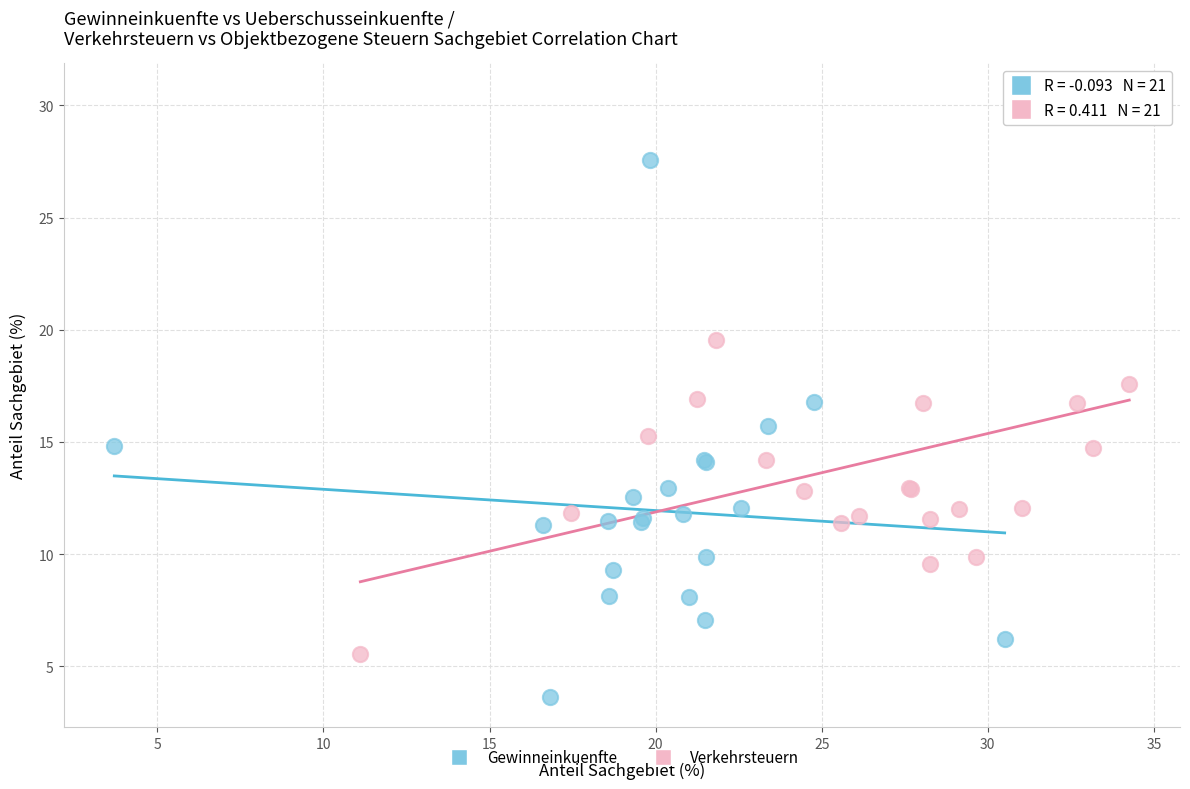

Which series contains the lowest Y value?

Gewinneinkuenfte